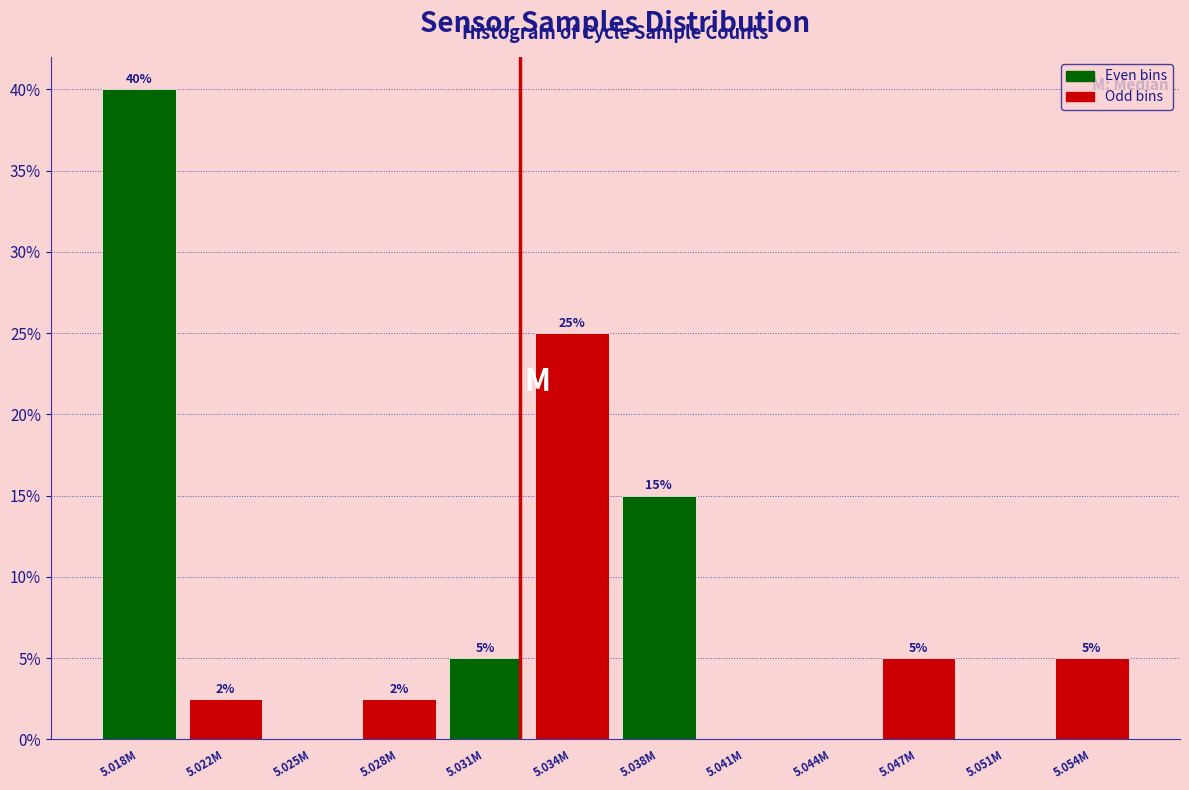

Which category has the highest value across all series?

5.018M